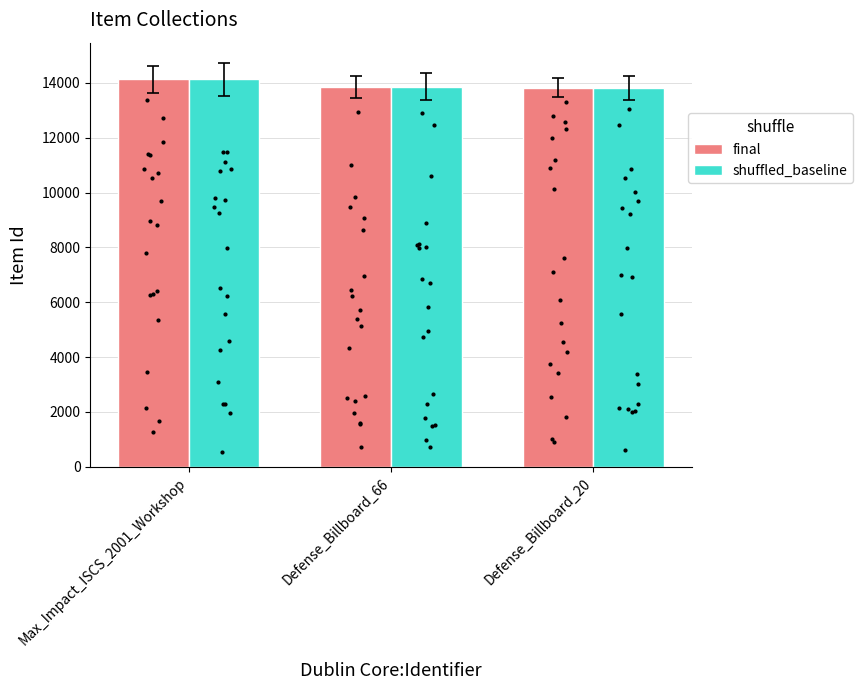

At which category is the sum across all series the highest?

Max_Impact_ISCS_2001_Workshop